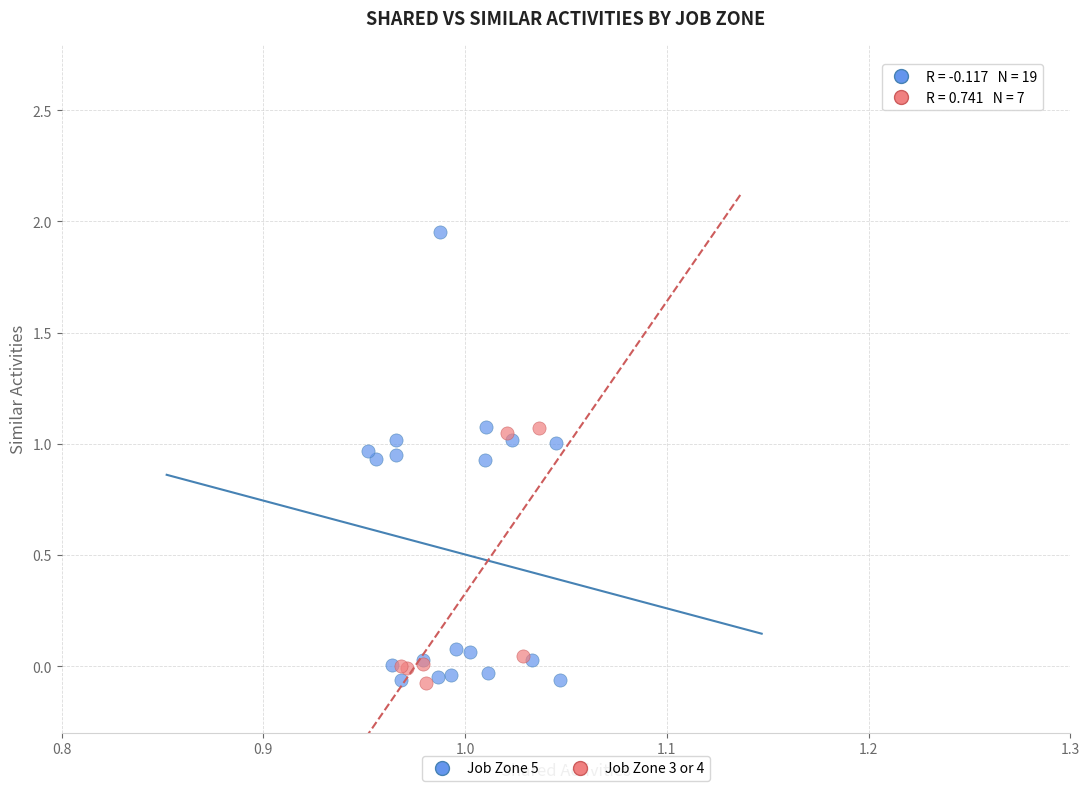

Which series has the largest Y range (max minus min)?

Job Zone 5